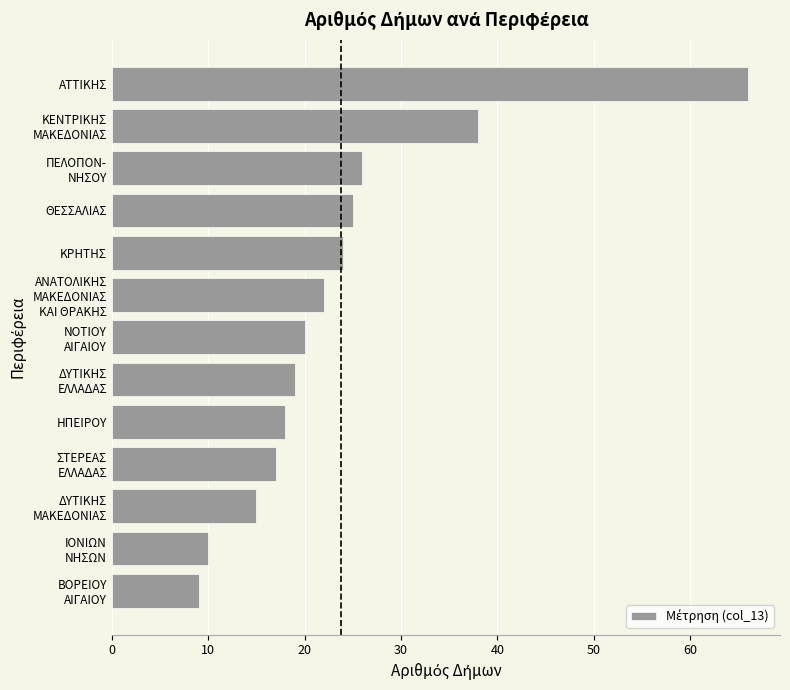

The chart shows a value of 25 at ΘΕΣΣΑΛΙΑΣ. True or false?

True